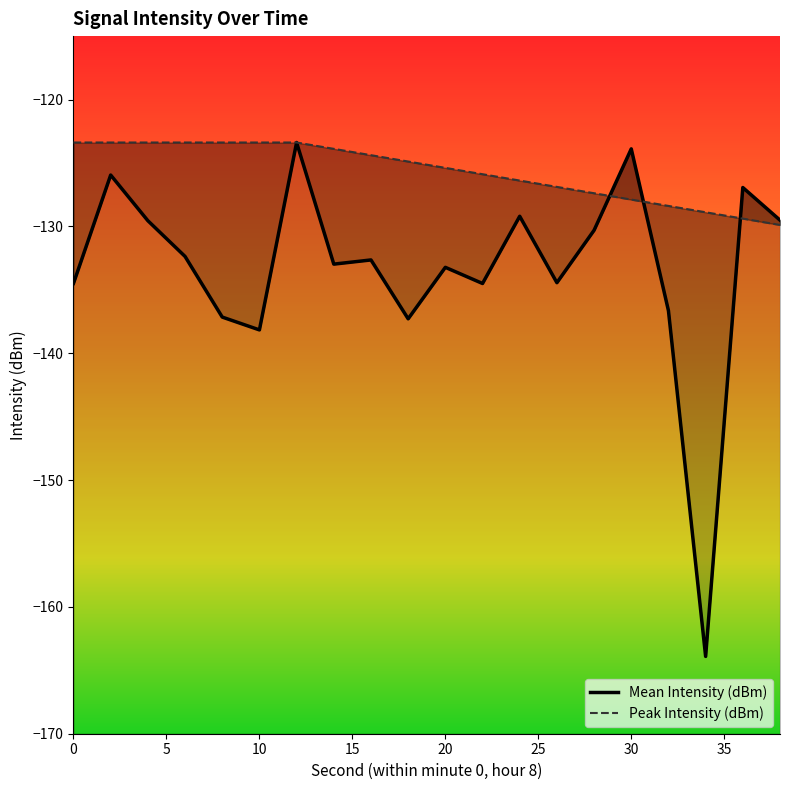

Rank the series by their maximum value, from lowest to highest.

Mean Intensity (dBm), Peak Intensity (dBm)